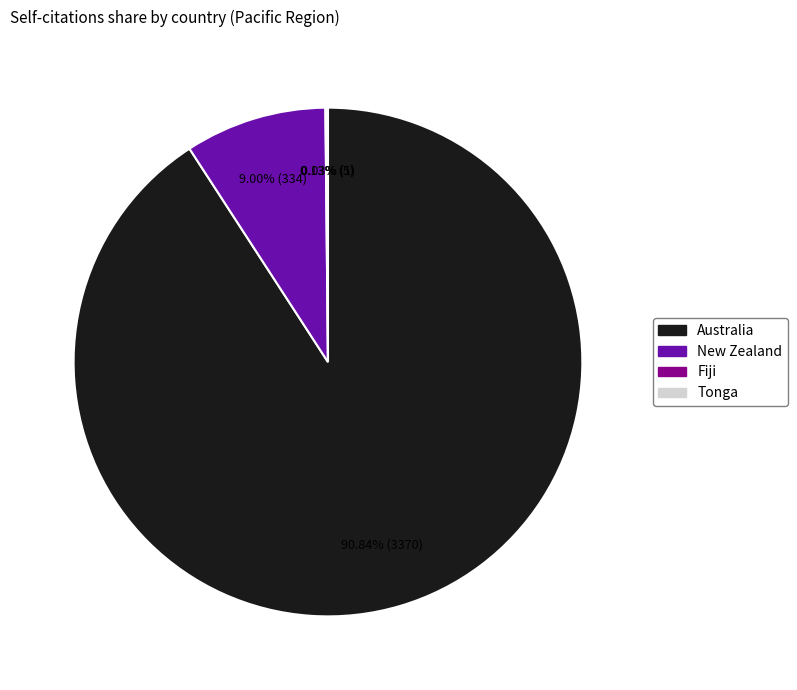

Does Australia represent more than half of the total?

Yes